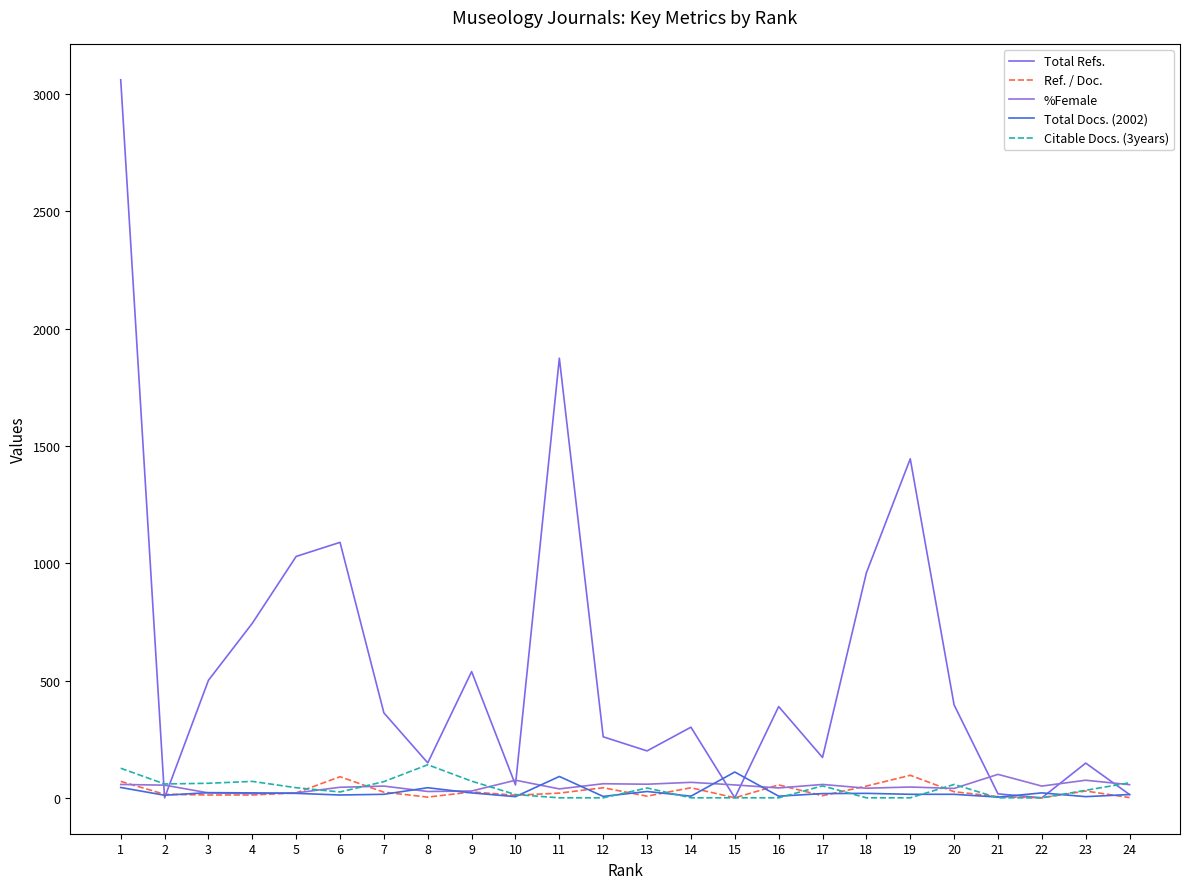

How many distinct data groups are displayed?

5